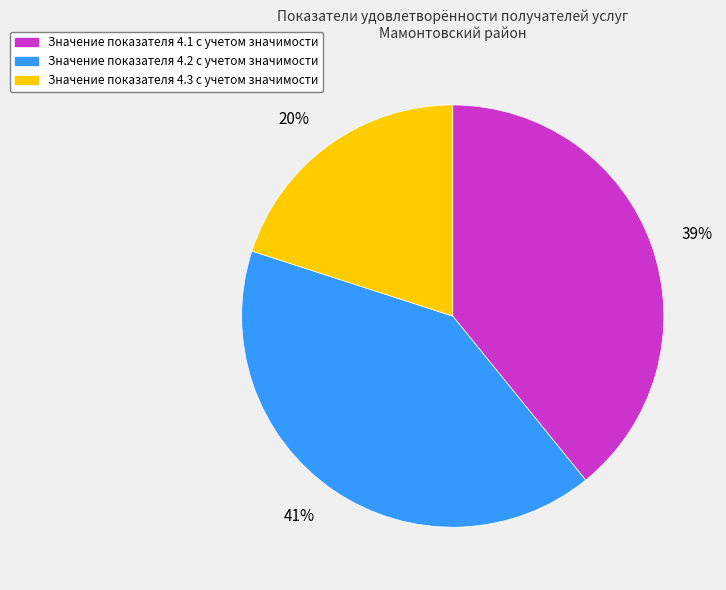

What percentage is the Значение показателя 4.1 с учетом значимости slice, to the nearest percent?

39%